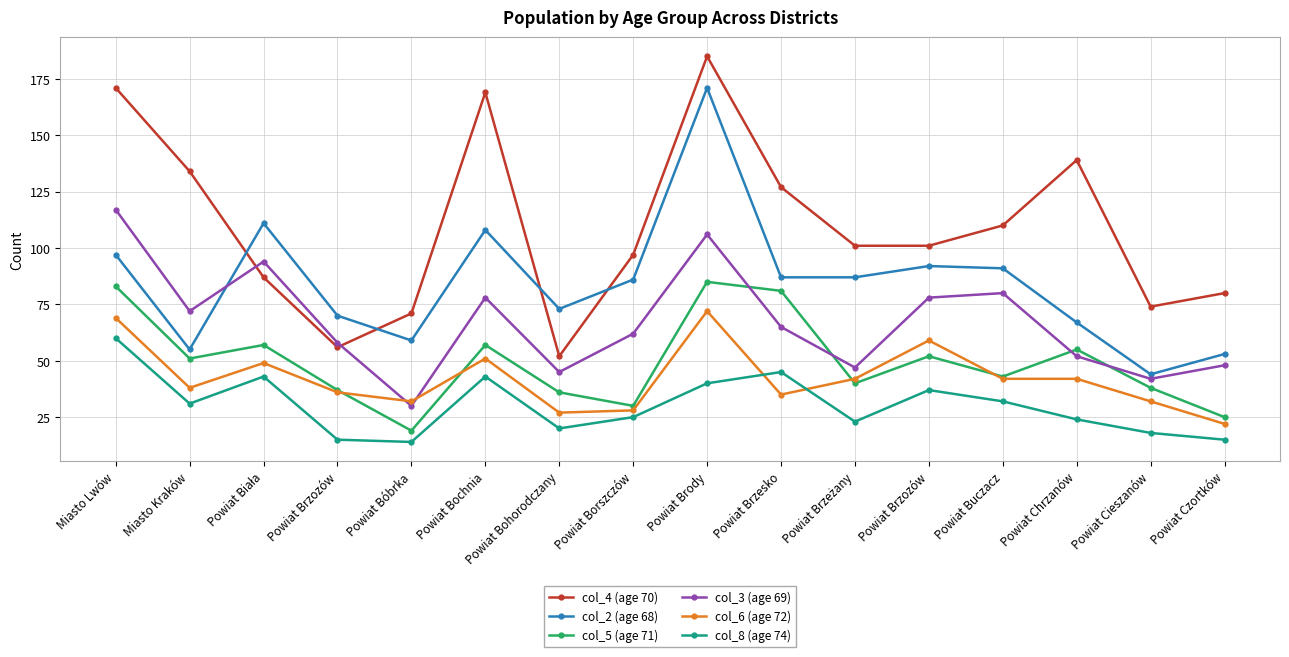

How many series are shown in this chart?

6